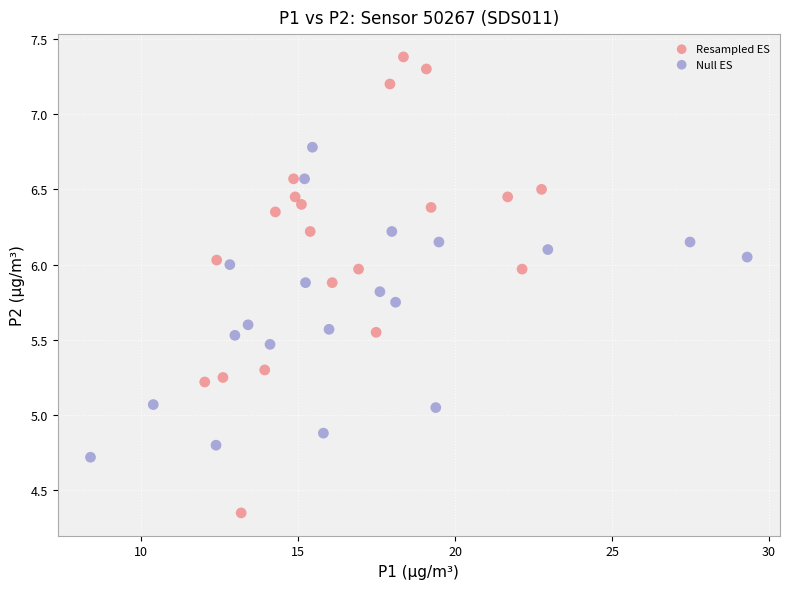

Which series reaches the maximum Y coordinate?

Resampled ES